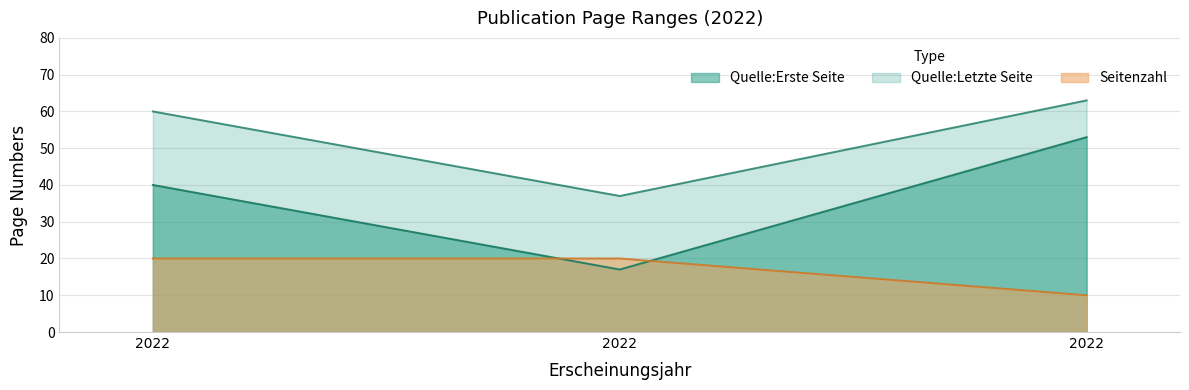

What are all the series names shown in the legend?

Quelle:Erste Seite, Quelle:Letzte Seite, Seitenzahl